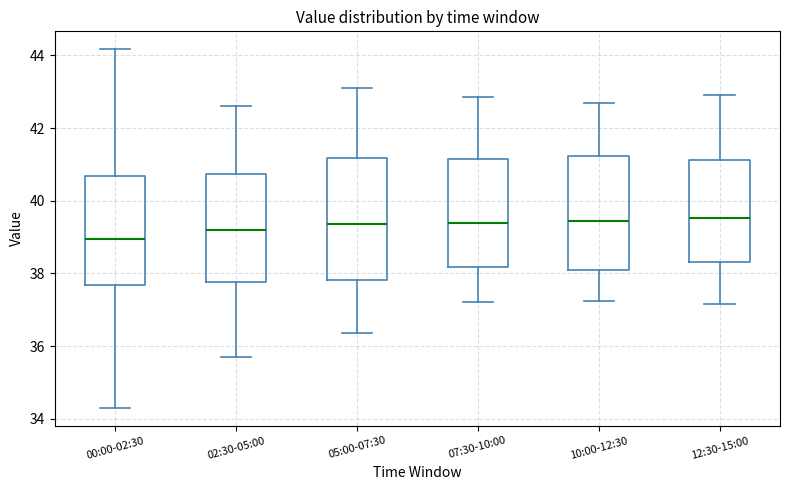

Comparing the boxes themselves (not the whiskers), which one is the tallest?

05:00-07:30